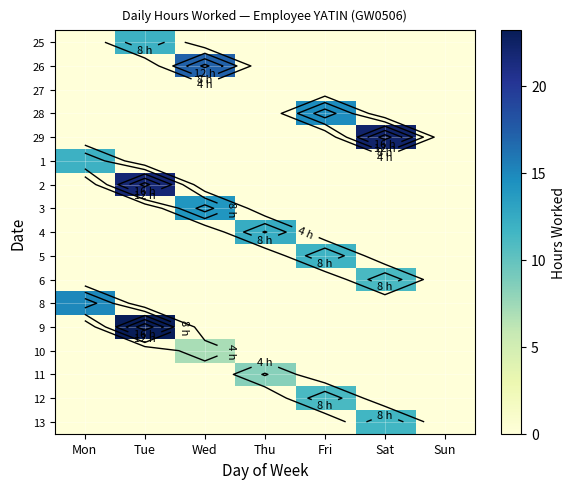

The value of 3 at Thu is 0.0. True or false?

True